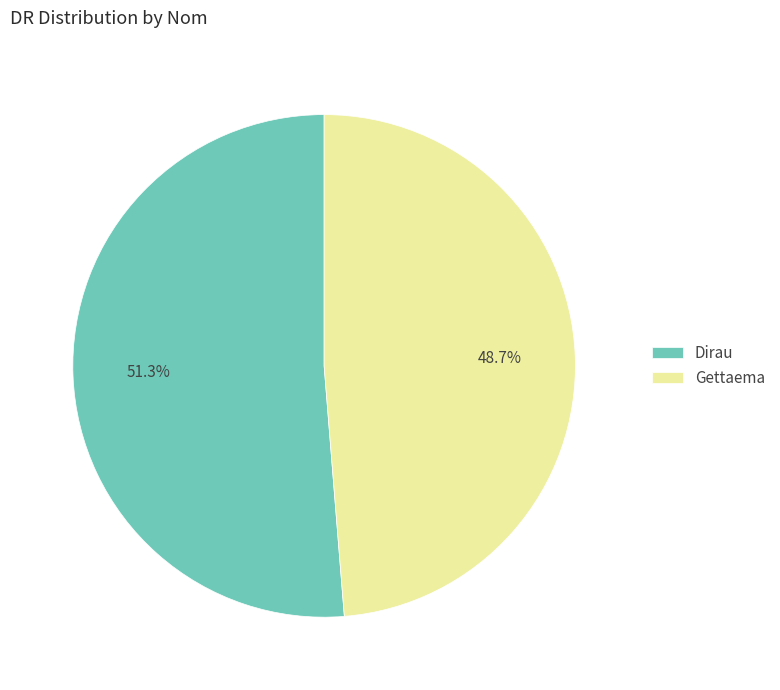

How many slices are in this pie chart?

2